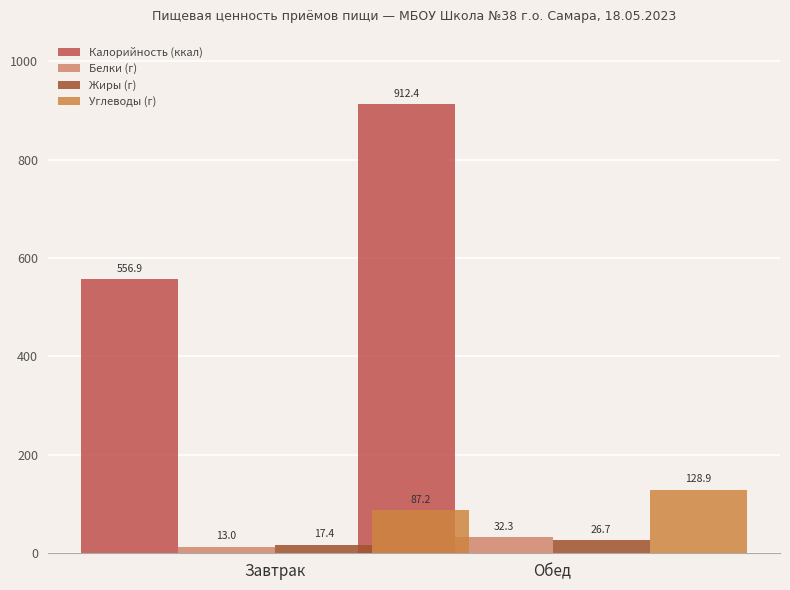

What is the sum of the Углеводы (г) values at Завтрак and Обед?

216.1